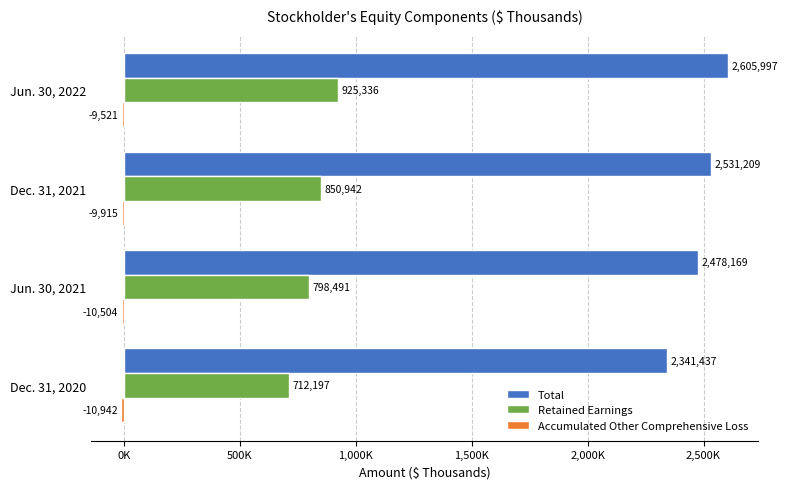

What is the maximum value shown in the chart?

2605997